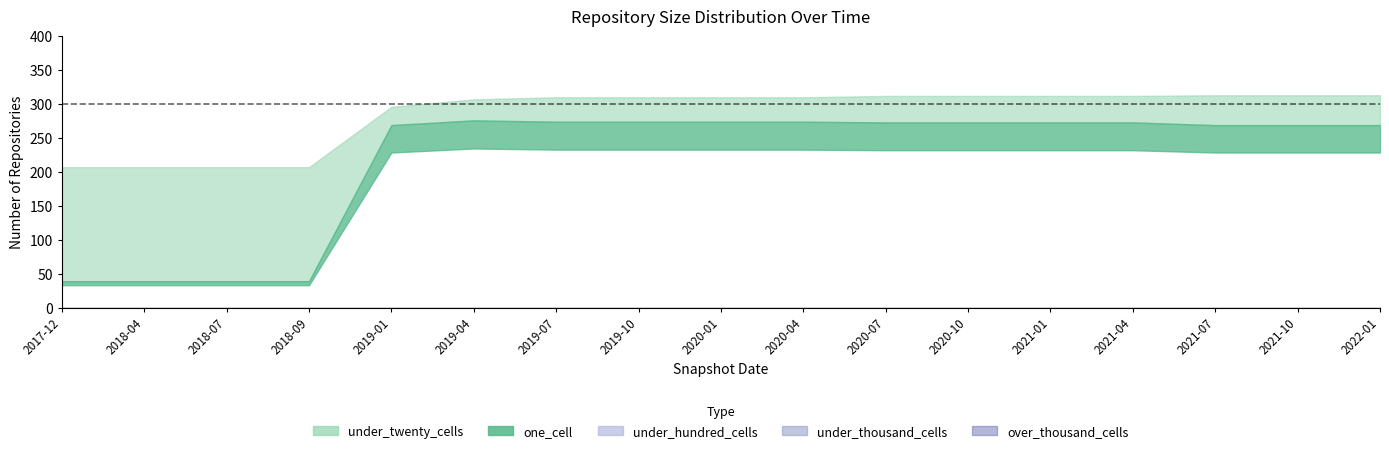

What is the spread (max minus min) of values at 2021-10-01?

313